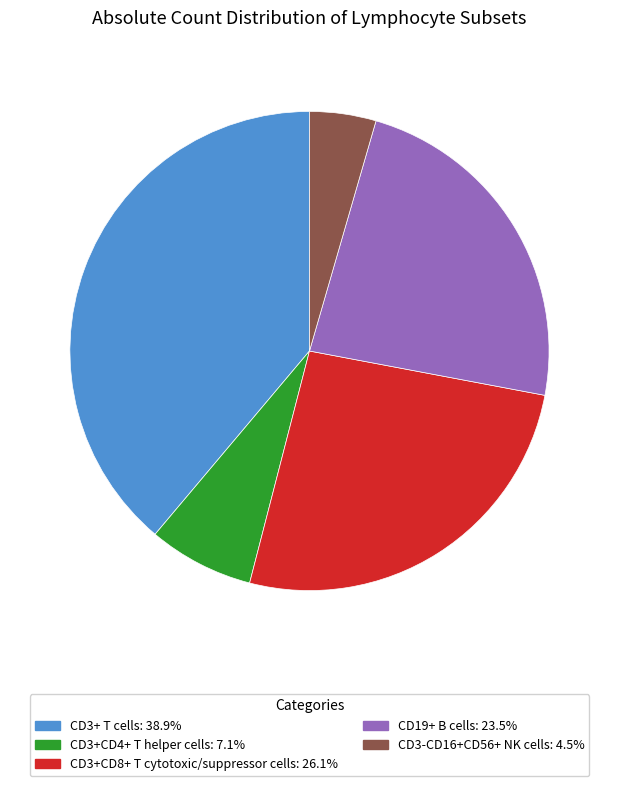

Approximately how many times larger is the value at CD19+ B cells compared to CD3+CD4+ T helper cells?

3.3